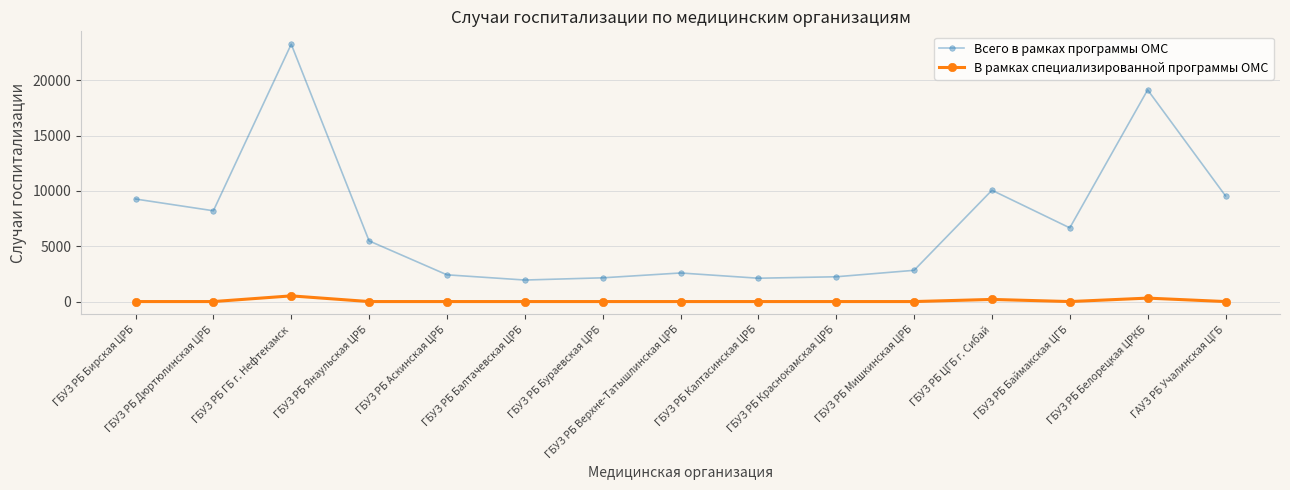

What is the maximum value shown in the chart?

23261